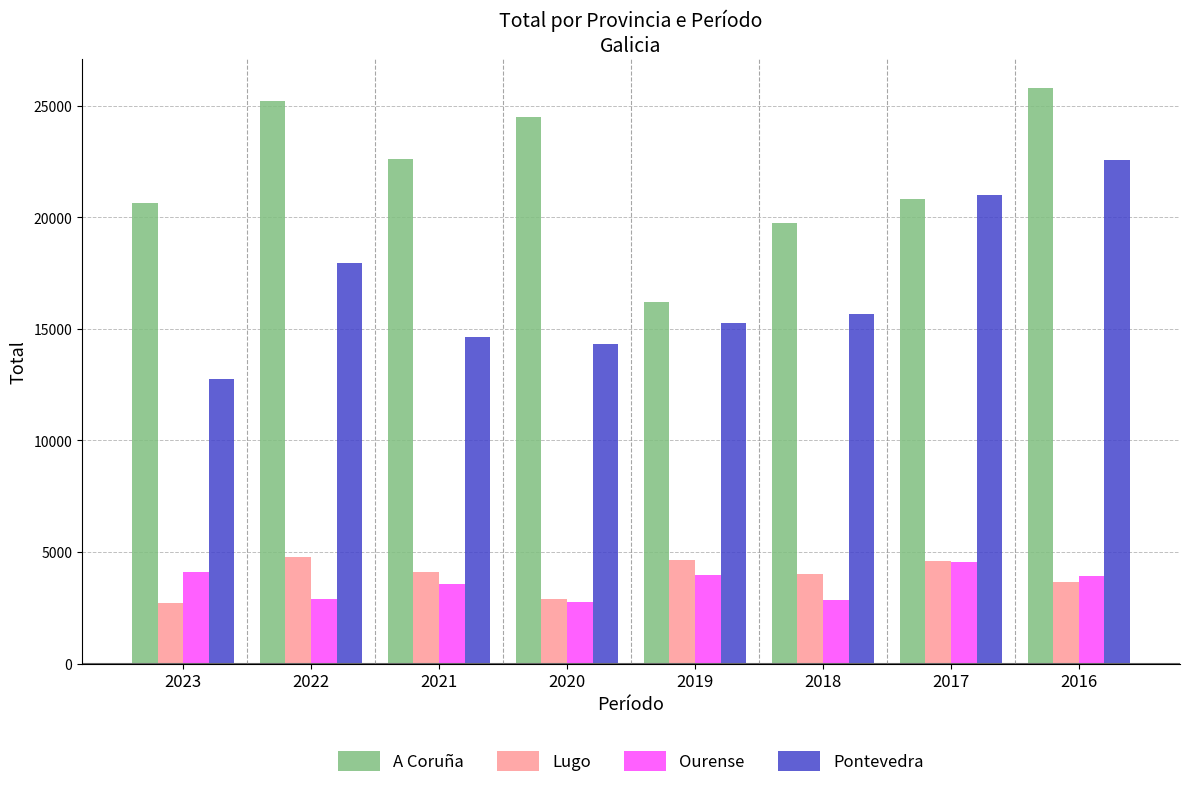

How many bars are there in each group?

4